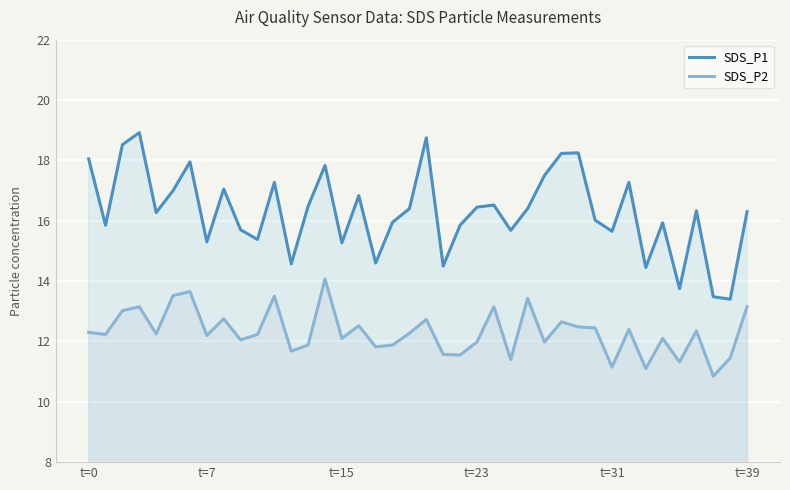

Between 10 and 36, which series saw the biggest shift?

SDS_P1